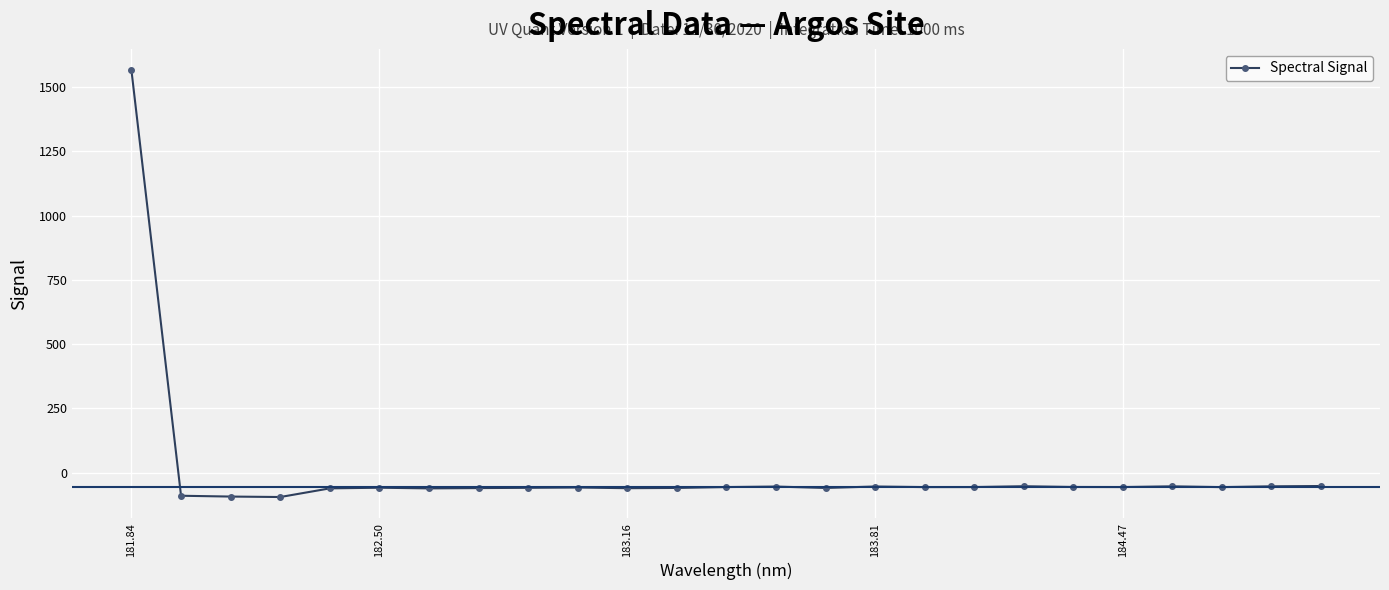

What is the sum of all values?

91.8